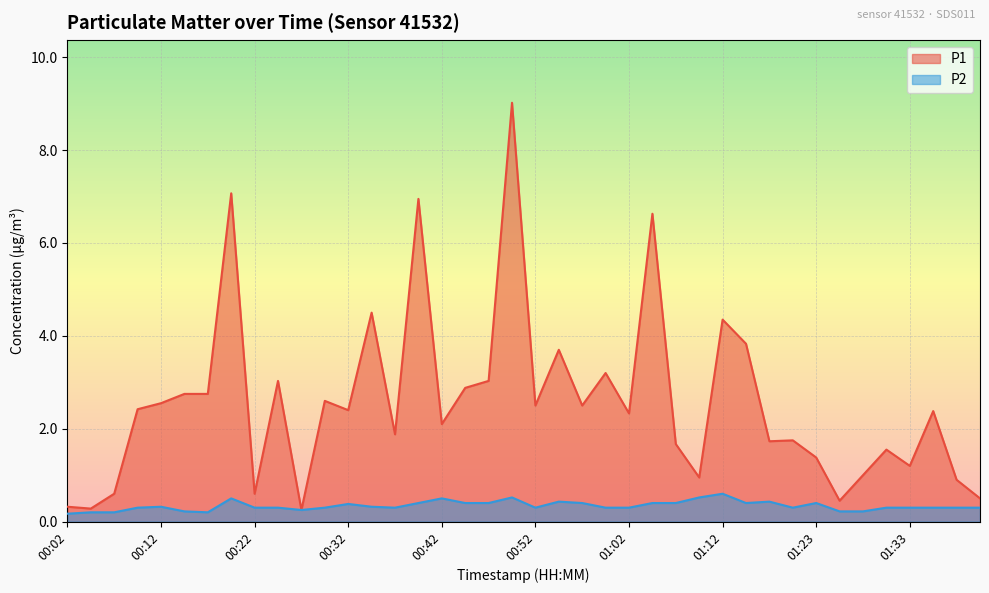

List the series in order of their peak value, highest first.

P1, P2